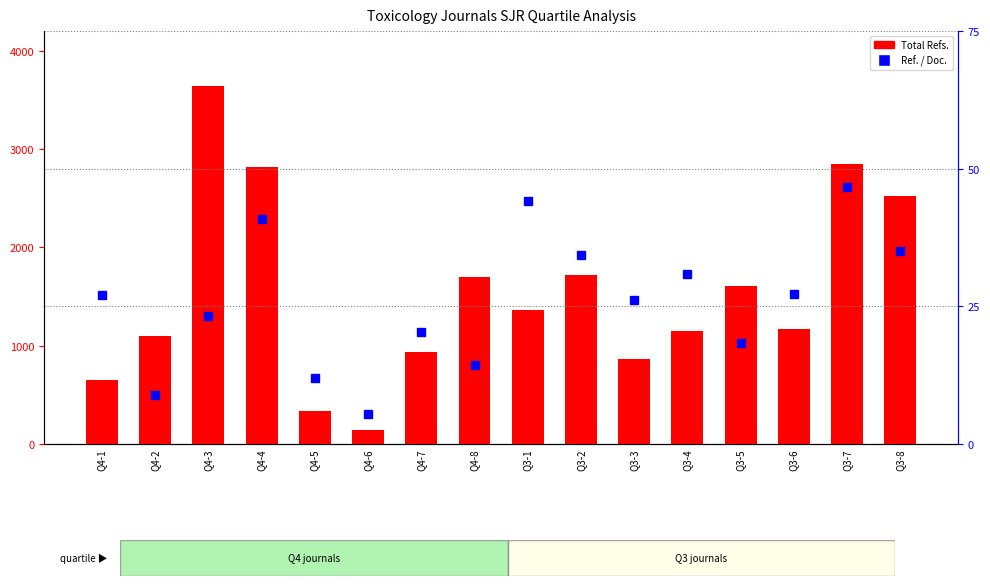

What is the label of the 12th bar from the left?

Q3-4